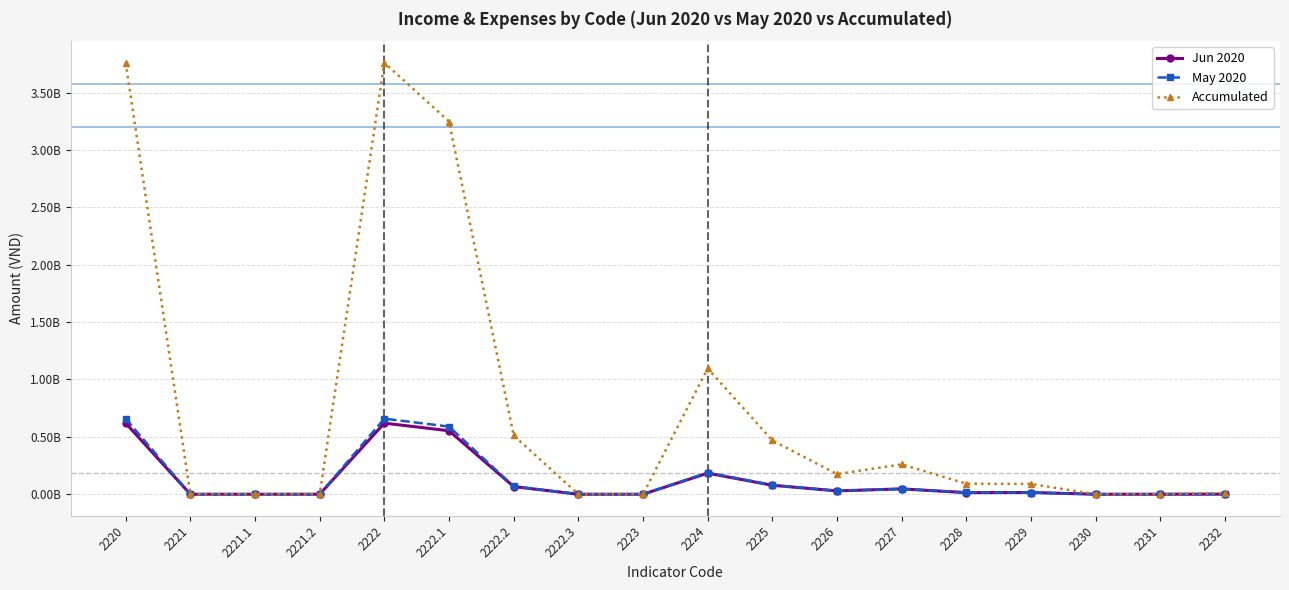

Reading left to right, what are all the values shown in this chart?

Jun 2020: 2220=619594519	2221=0	2221.1=0	2221.2=0	2222=619594519	2222.1=553019176	2222.2=66575343	2222.3=0	2223=0	2224=183464567	2225=78105325	2226=29100000	2227=46612500	2228=13801219	2229=15000000	2230=0	2231=0	2232=845523
May 2020: 2220=658389041	2221=0	2221.1=0	2221.2=0	2222=658389041	2222.1=589594521	2222.2=68794520	2222.3=0	2223=0	2224=188455570	2225=80354325	2226=29490000	2227=46612500	2228=15245901	2229=15000000	2230=0	2231=0	2232=1752844
Accumulated: 2220=3759942465	2221=0	2221.1=0	2221.2=0	2222=3759942465	2222.1=3247969862	2222.2=511972603	2222.3=0	2223=0	2224=1096256419	2225=468886350	2226=175290000	2227=260287500	2228=91782441	2229=90000000	2230=0	2231=0	2232=10010128